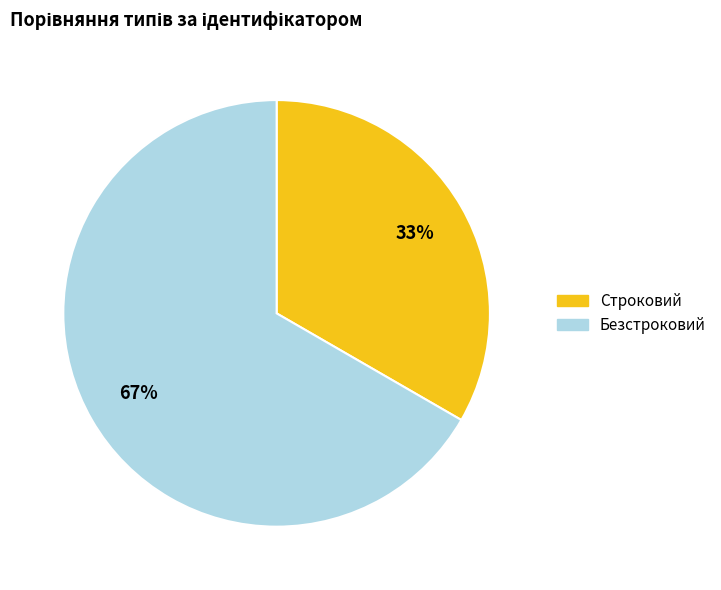

Is it true that Безстроковий is 67% of the pie?

True